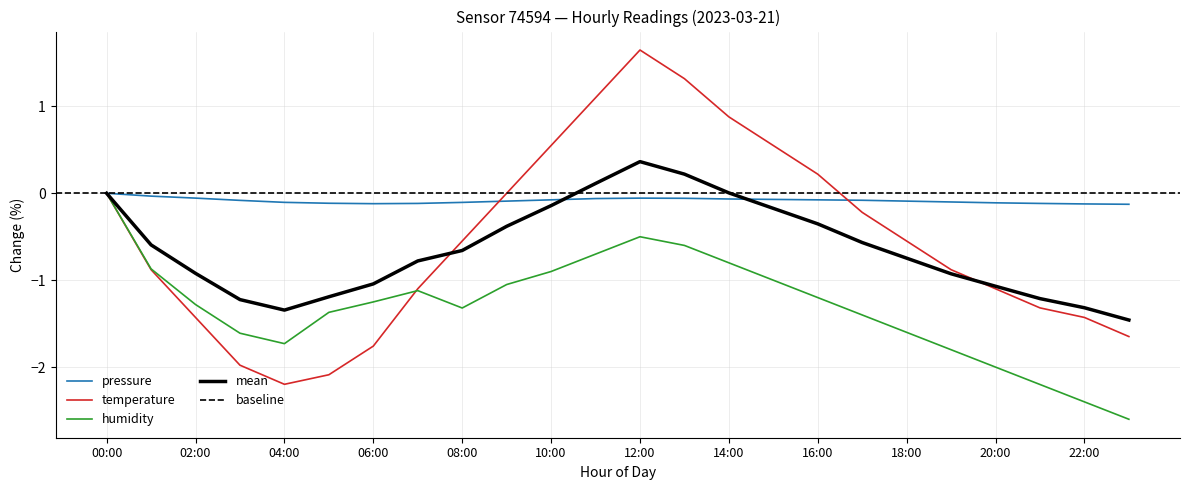

What is the value of the pressure point at the 20th from the left?

-0.1